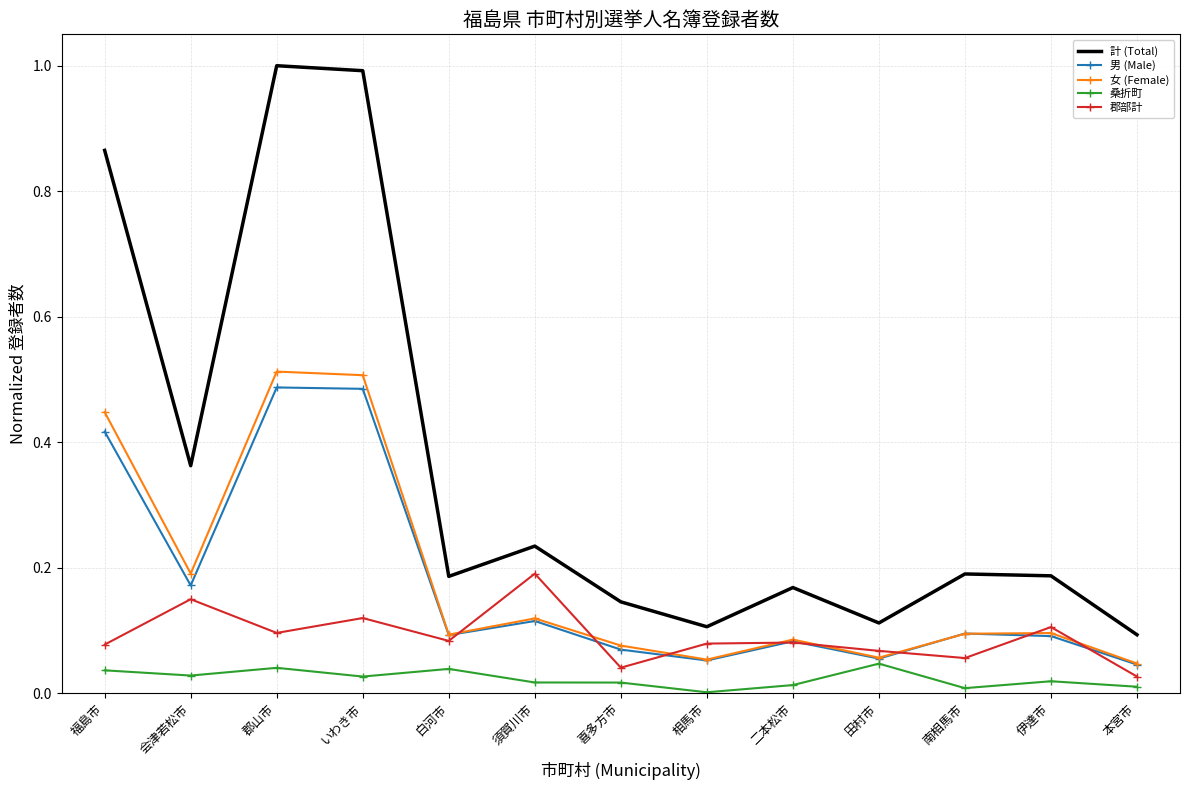

Between 相馬市 and 伊達市, which series saw the biggest shift?

計 (Total)